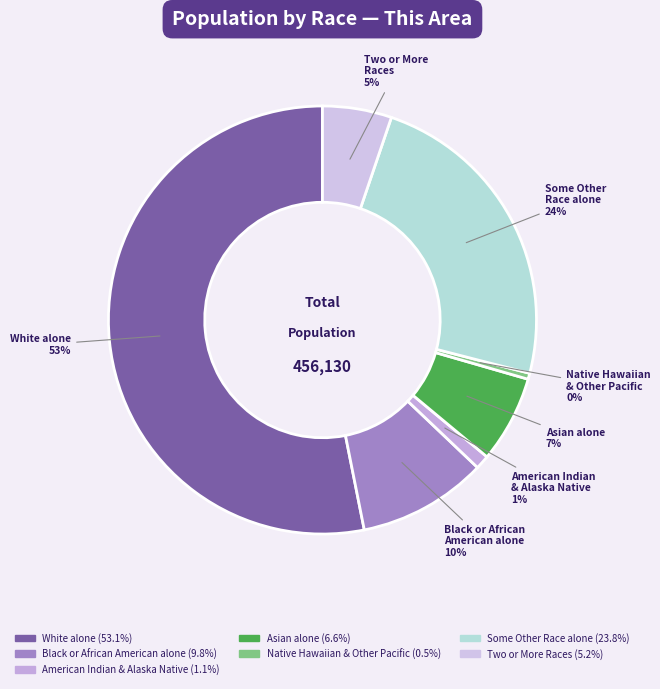

Which has a higher value, Black or African American alone or Asian alone?

Black or African American alone